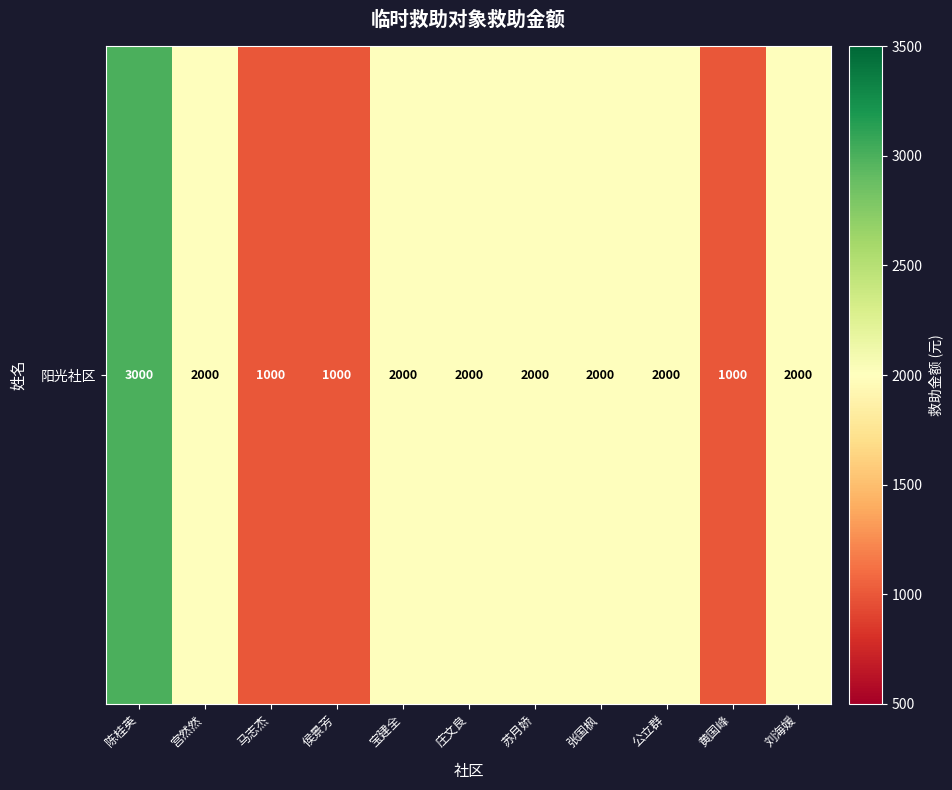

At which label does the data first exceed 2000?

陈桂英